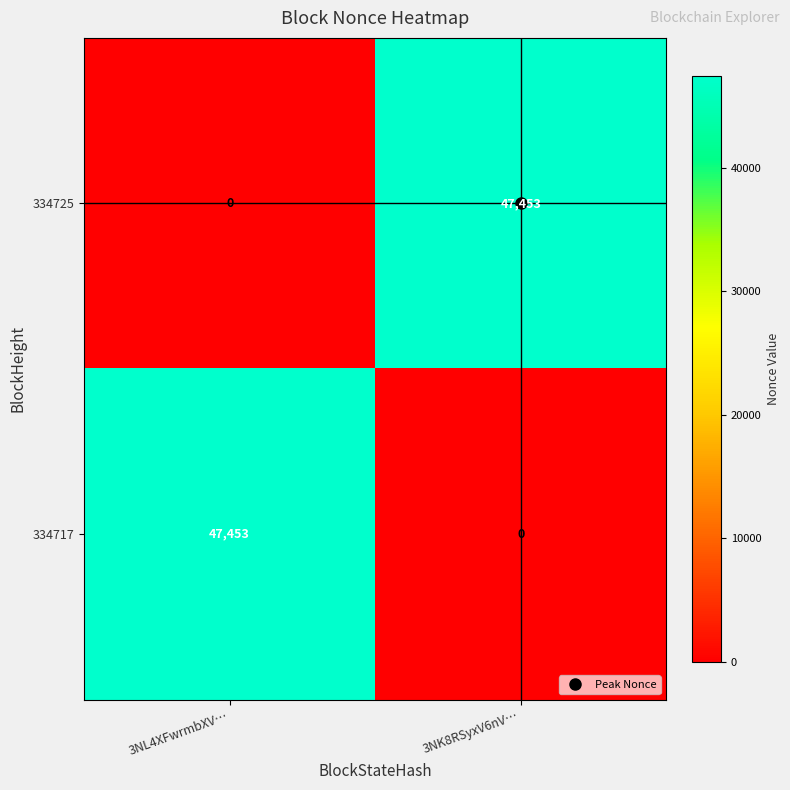

At 3NL4XFwrmbXV…, list the series in order from smallest to largest.

334725, 334717